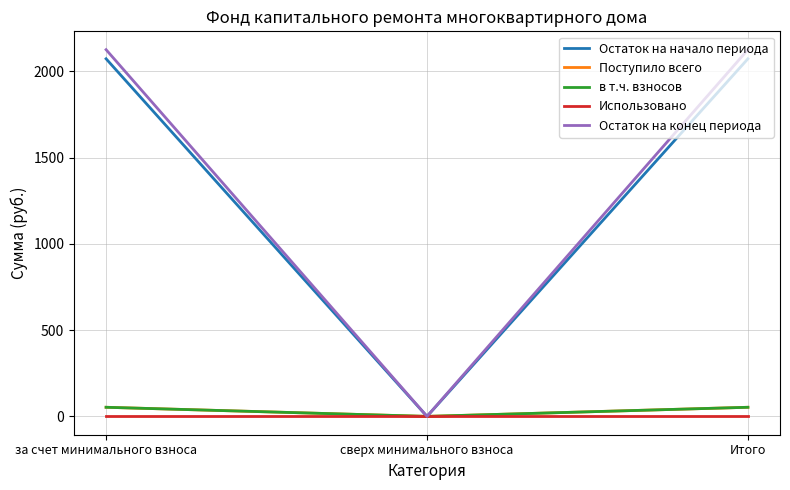

Reading right to left, transcribe all the data shown in this chart.

Остаток на начало периода: 2072.7	0.0	2072.7
Поступило всего: 52.8	0.0	52.8
в т.ч. взносов: 52.8	0.0	52.8
Использовано: 0.0	0.0	0.0
Остаток на конец периода: 2125.5	0.0	2125.5